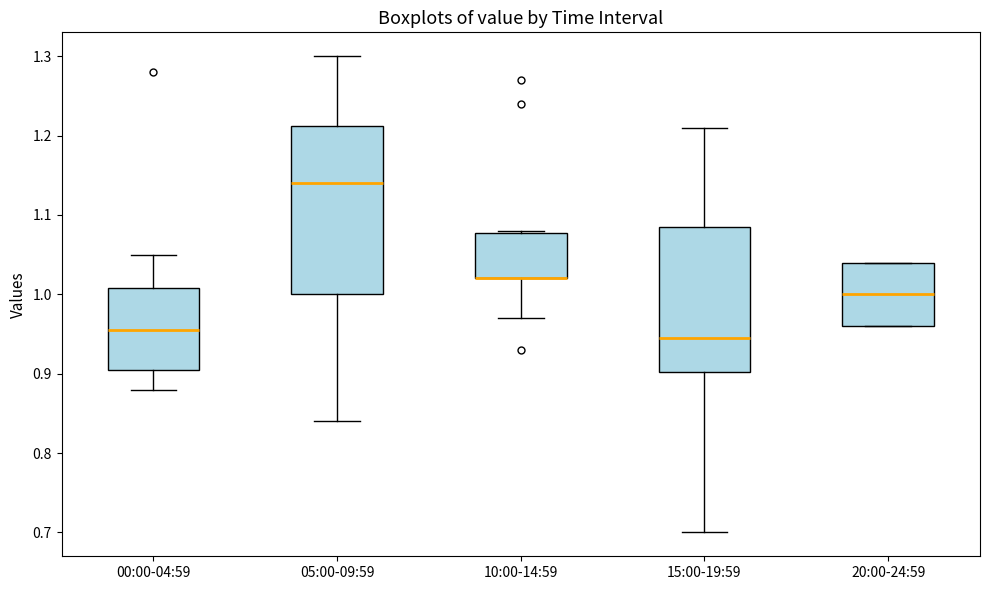

Reading left to right, read every box against the y-axis: the position of its median line, the range the box covers, and the ends of its whiskers. The values are not printed on the chart, so give them approximately, as read against the axis.

00:00-04:59: median 0.96, box 0.91 to 1.01, whiskers 0.88 to 1.05
05:00-09:59: median 1.14, box 1.00 to 1.21, whiskers 0.84 to 1.30
10:00-14:59: median 1.02 (drawn on the box's lower edge), box 1.02 to 1.08, whiskers 0.97 to 1.08
15:00-19:59: median 0.95, box 0.90 to 1.09, whiskers 0.70 to 1.21
20:00-24:59: median 1.00, box 0.96 to 1.04, whiskers 0.96 to 1.04